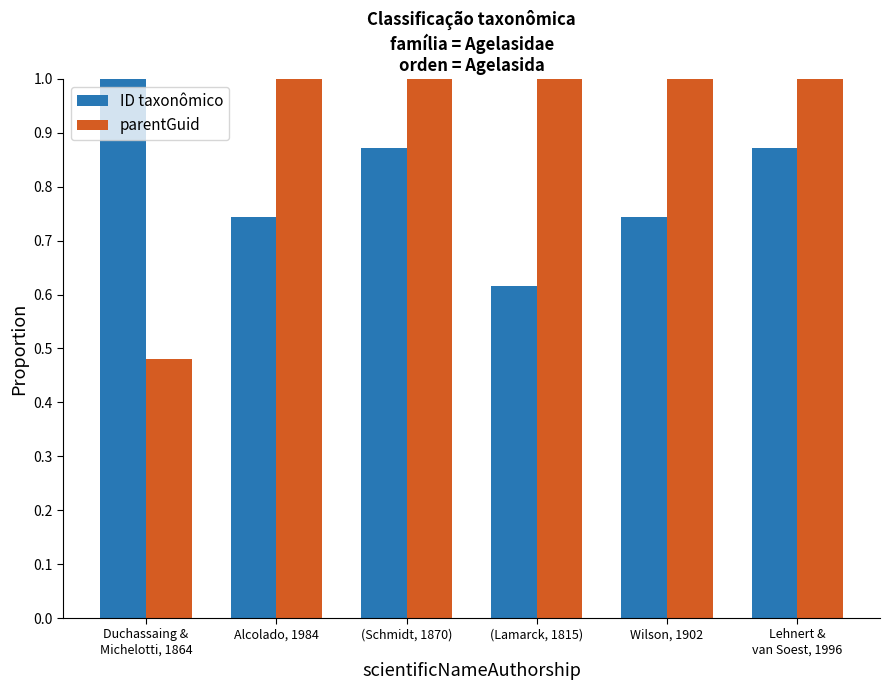

Which category has the lowest value in the parentGuid series?

Duchassaing &
Michelotti, 1864